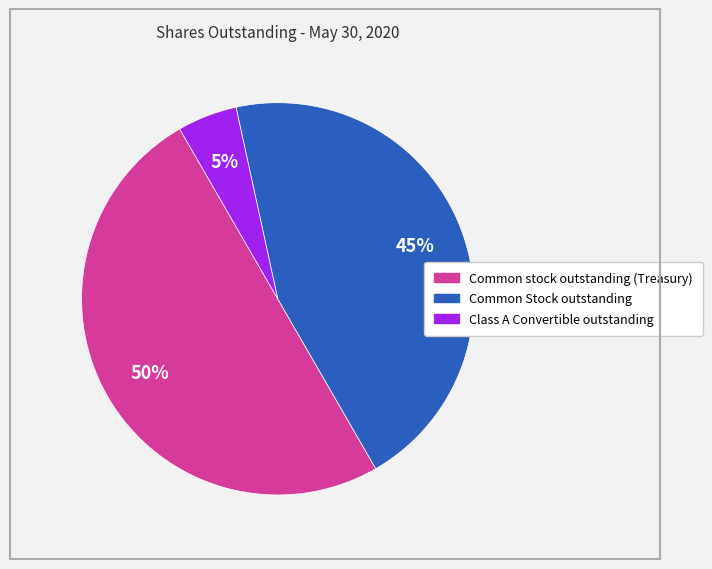

The Common Stock outstanding slice represents 58% of the pie. True or false?

False